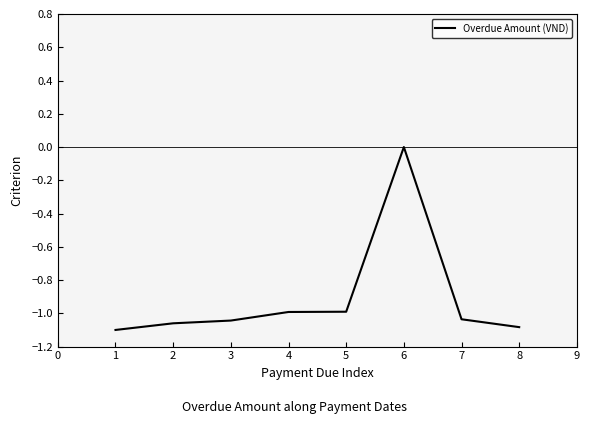

Which category has the lowest value across all series?

1